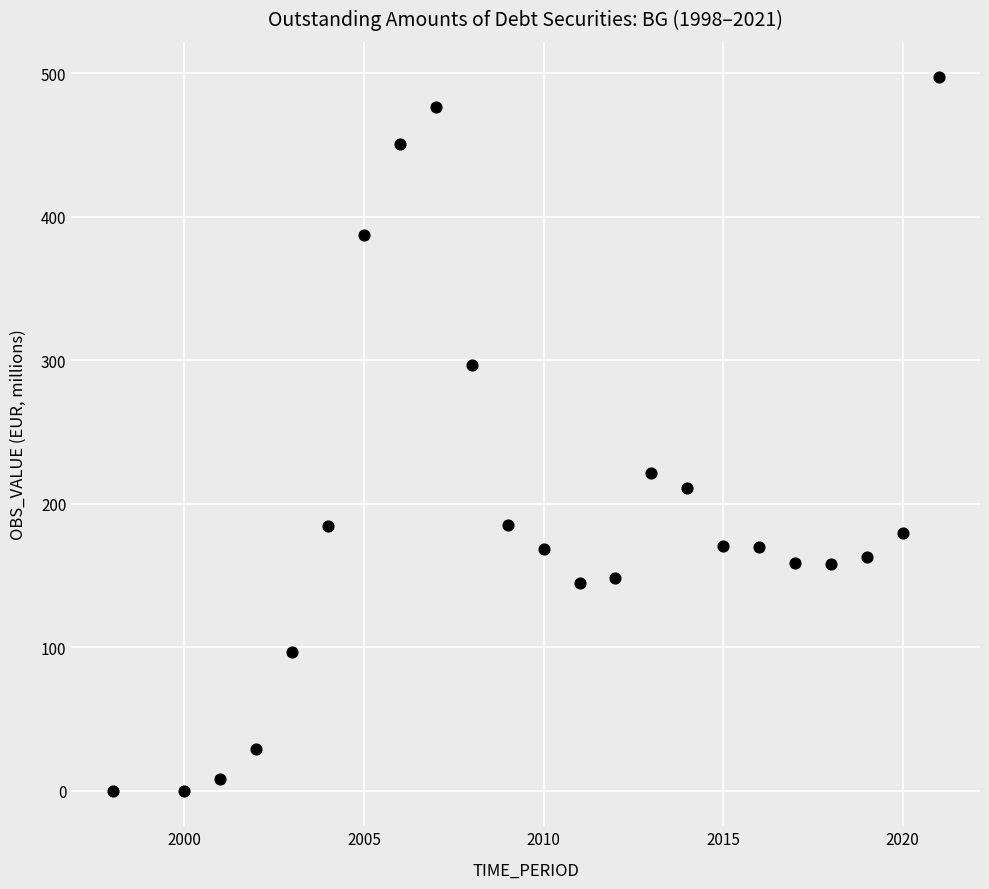

What Y value in the scatter plot is closest to 248?

221.1